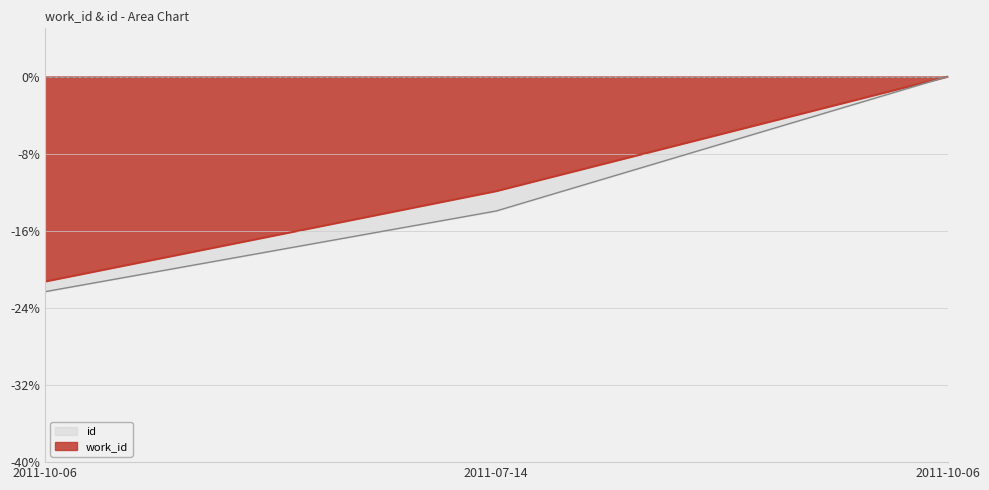

Is it true that id equals -8.6 at 2011-07-14?

False